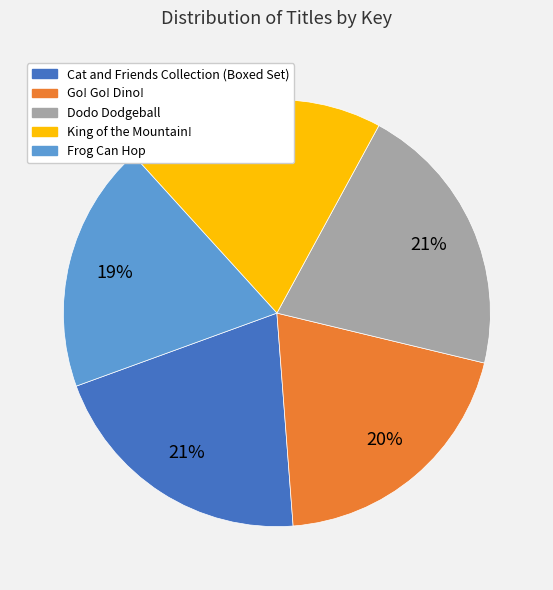

What is the ratio of the value at Cat and Friends Collection (Boxed Set) to the value at Frog Can Hop?

1.1